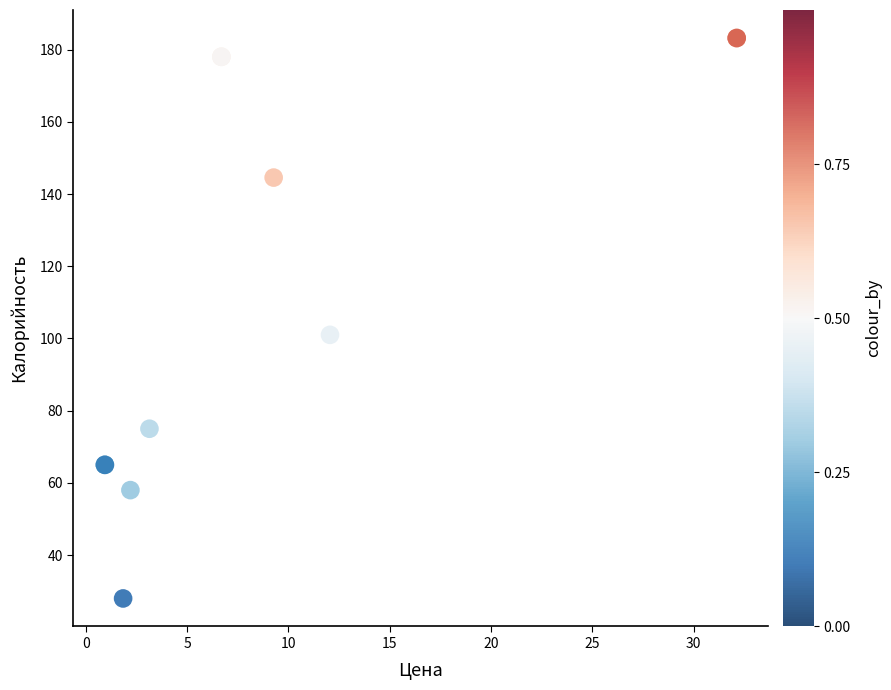

What Y value in the scatter plot is closest to 105?

101.0